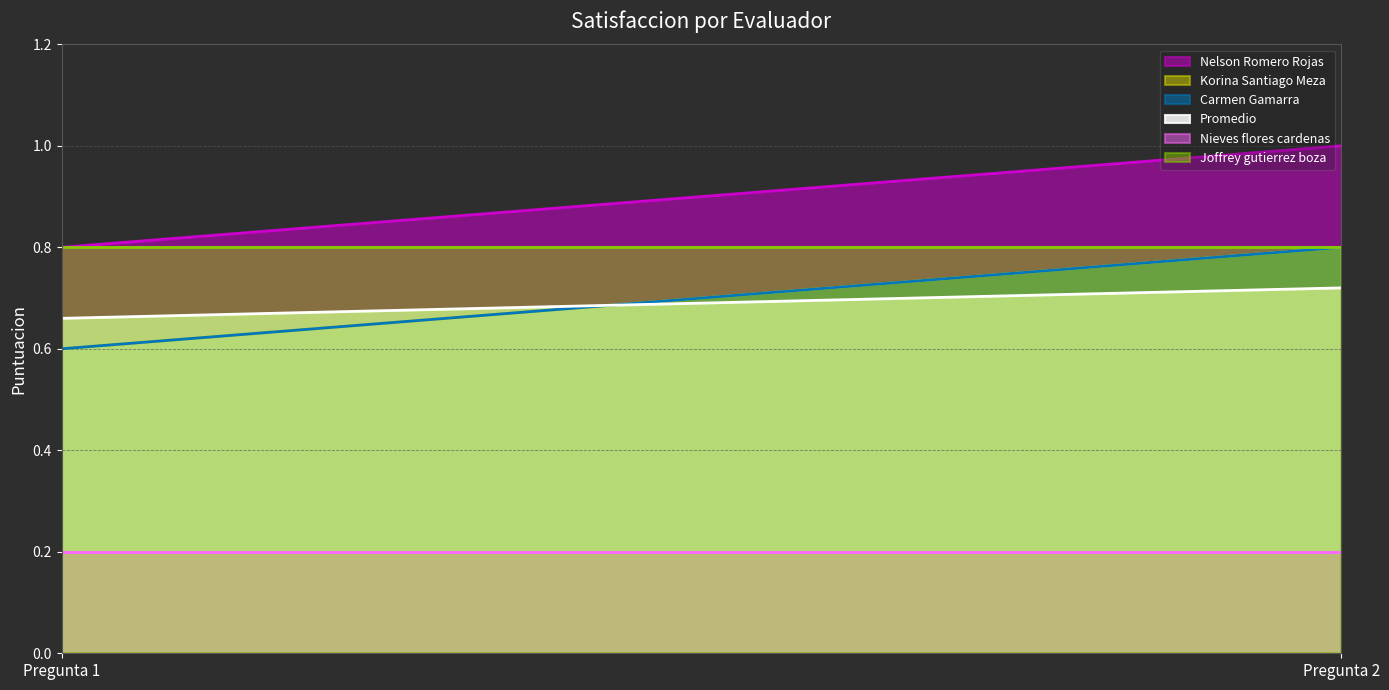

What are all the series names shown in the legend?

Nelson Romero Rojas, Korina Santiago Meza, Carmen Gamarra, Promedio, Nieves flores cardenas, Joffrey gutierrez boza